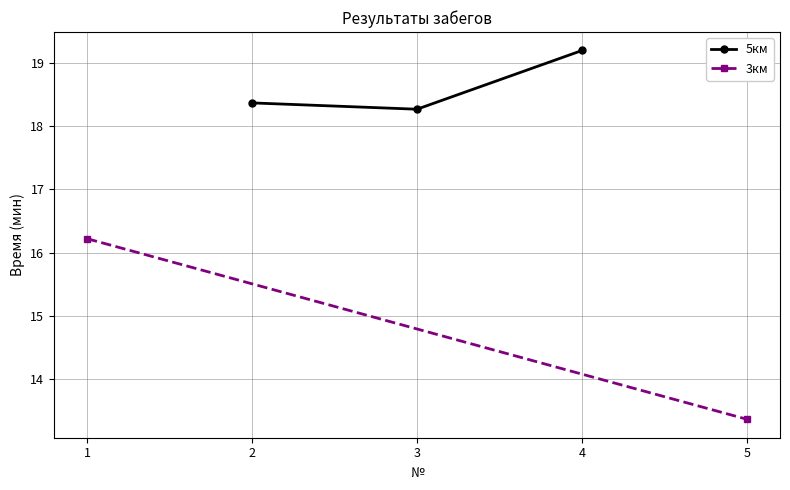

What is the value of the 5км point at the 2nd from the left?

18.3